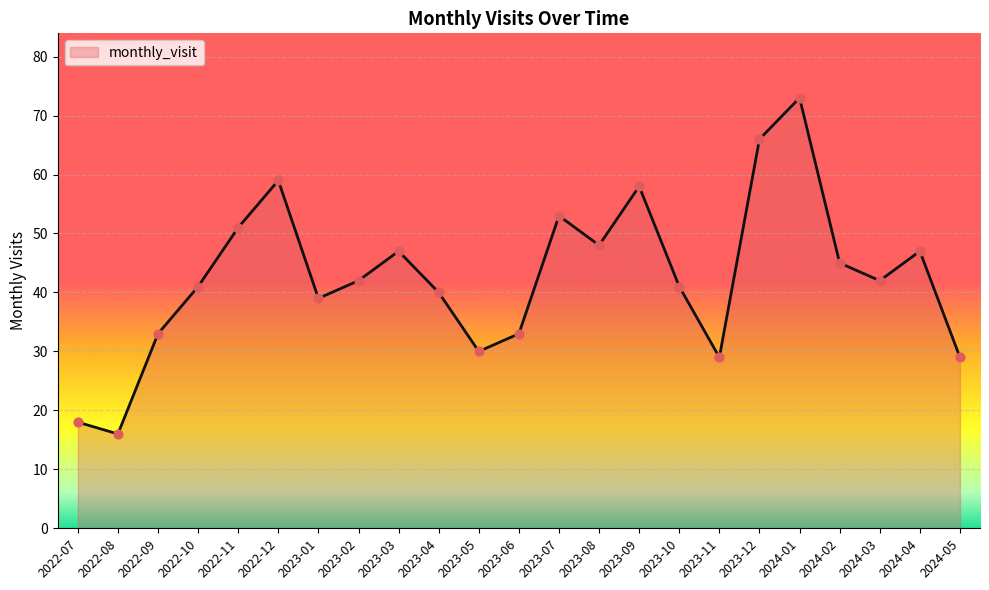

Which has a higher value, 2023-12 or 2023-10?

2023-12